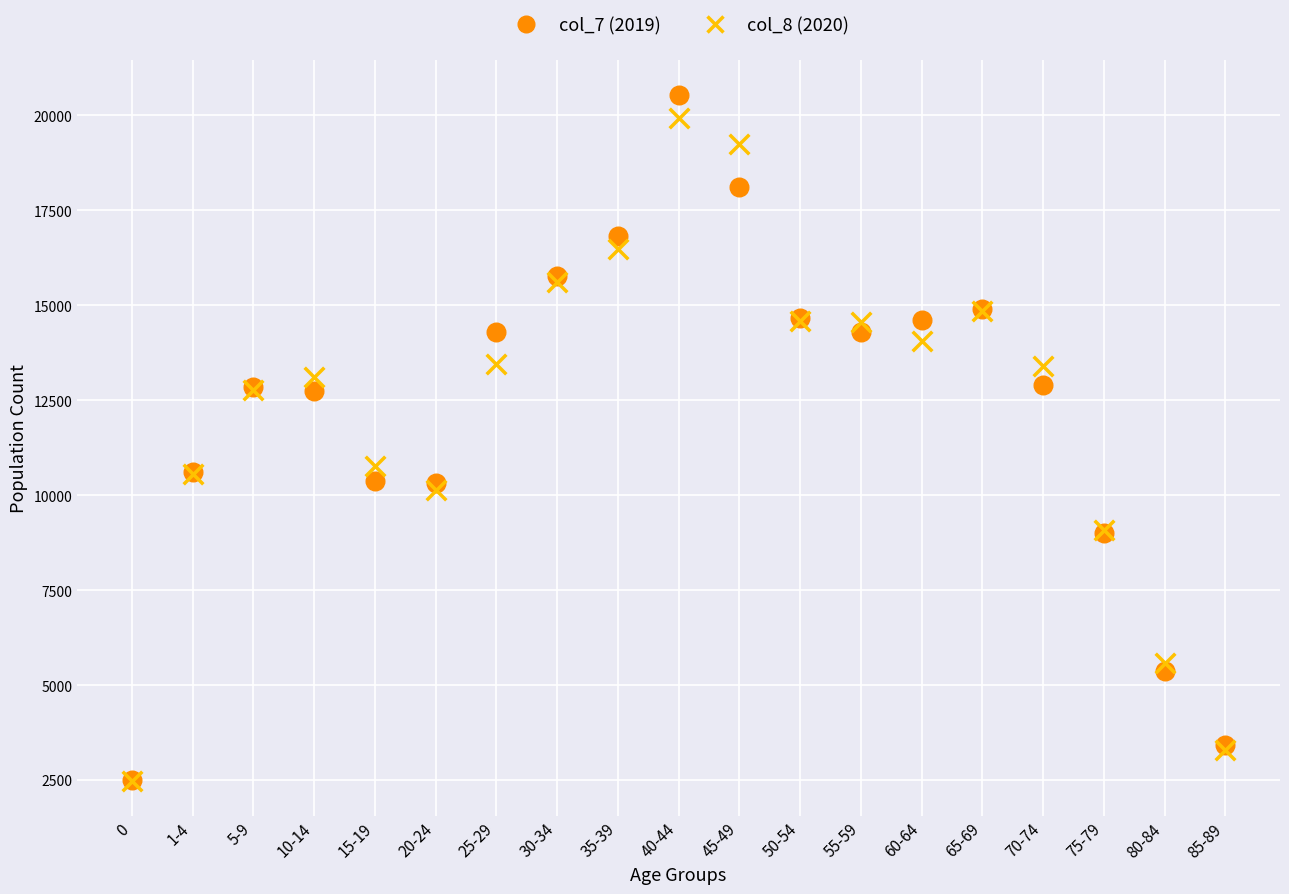

Which series has the widest spread of Y values?

col_7 (2019)